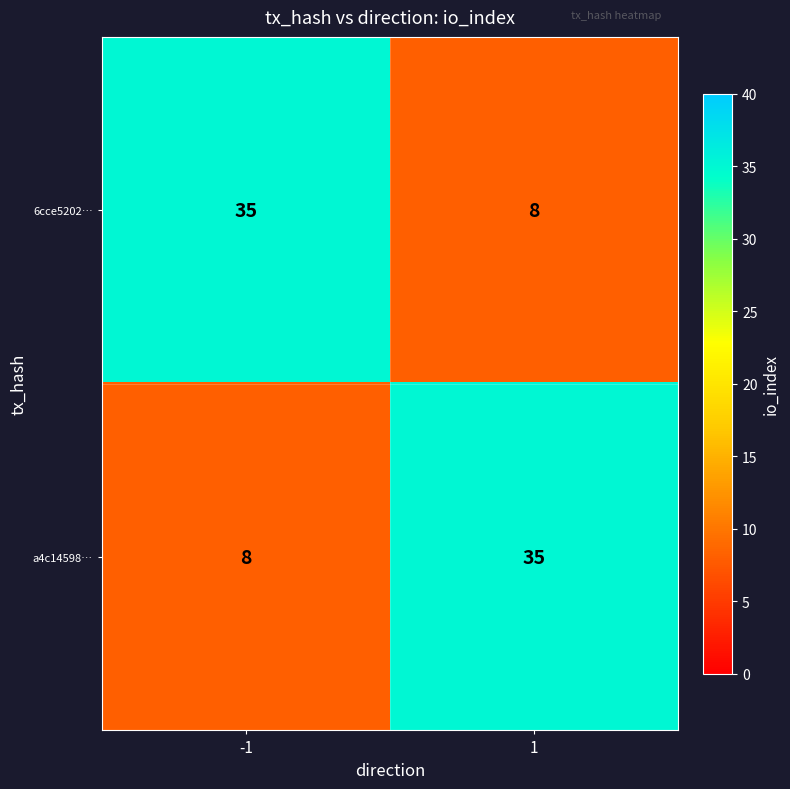

What is the sum of all a4c14598… values?

43